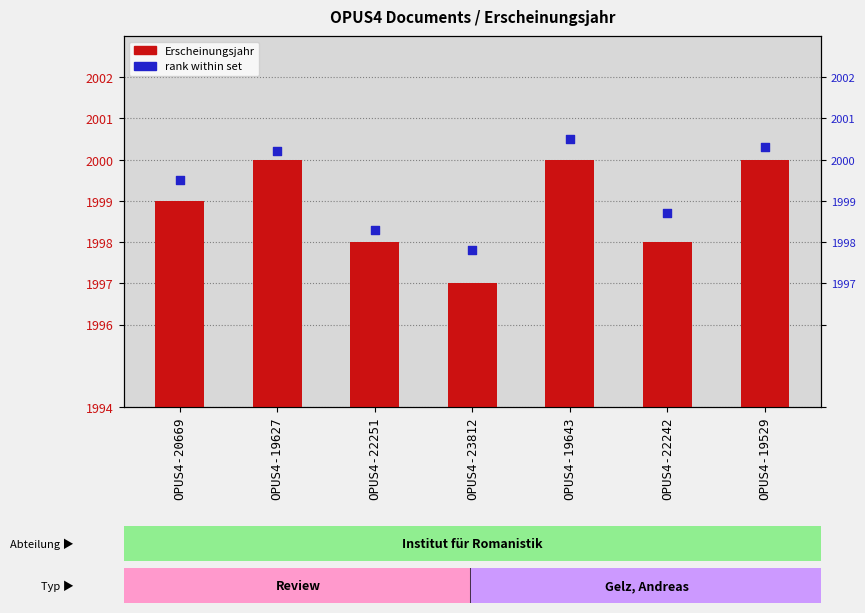

Which series has the largest Y range (max minus min)?

Erscheinungsjahr